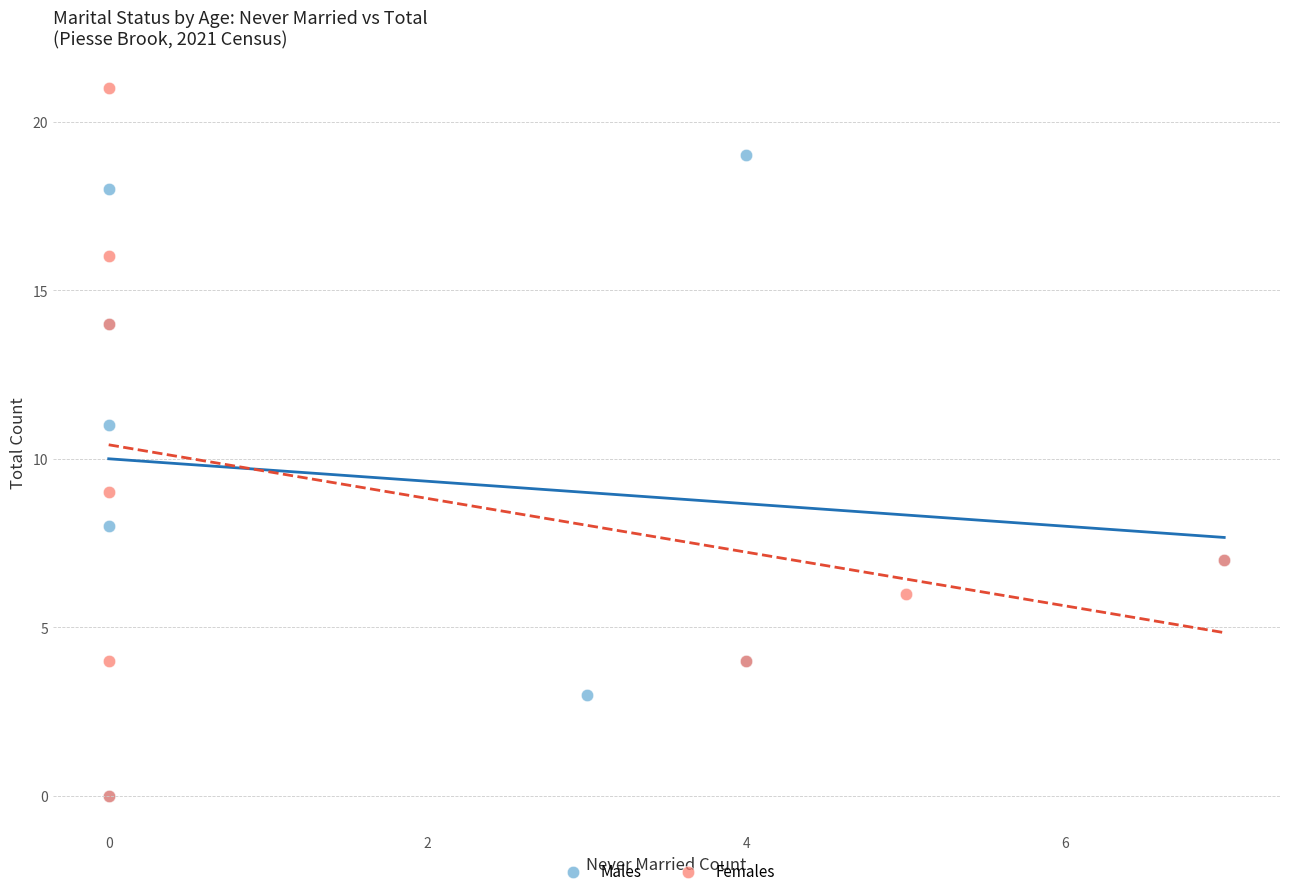

Which series contains the highest Y value?

Females